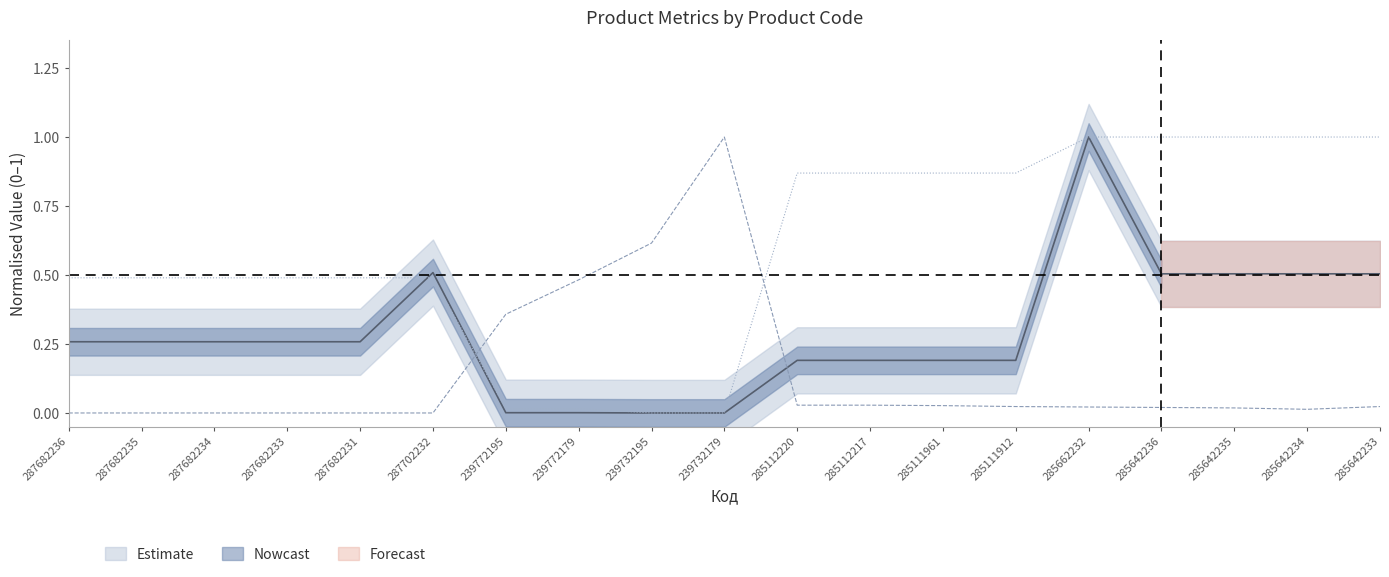

How many data points in Ширина are above 0?

17